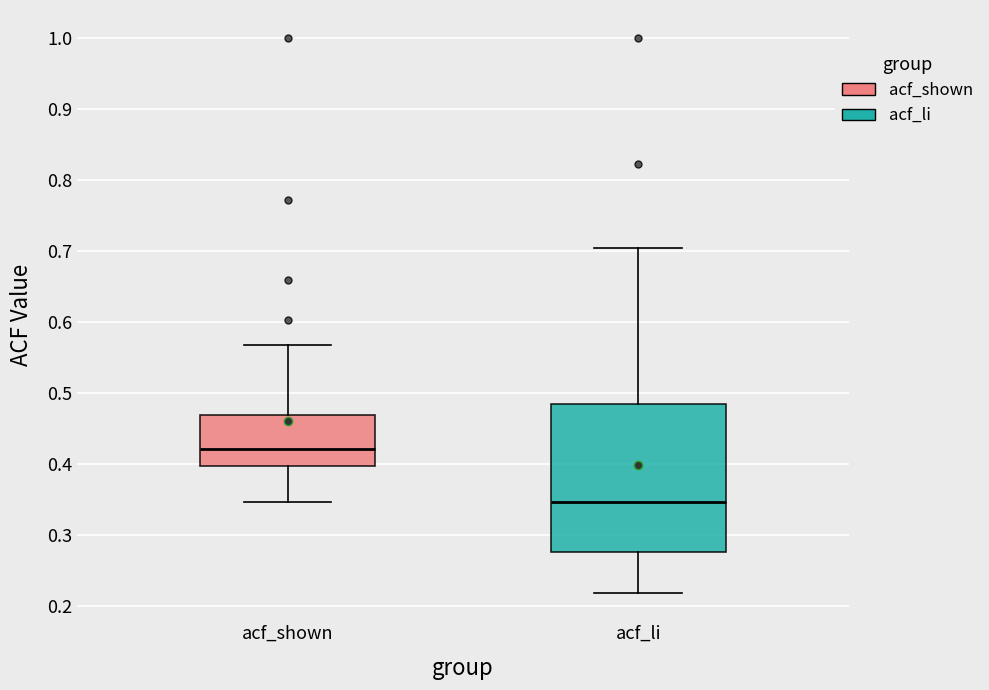

Reading left to right, read every box against the y-axis: the position of its median line, the range the box covers, and the ends of its whiskers. The values are not printed on the chart, so give them approximately, as read against the axis.

acf_shown: median 0.42, box 0.40 to 0.47, whiskers 0.35 to 0.57
acf_li: median 0.35, box 0.28 to 0.48, whiskers 0.22 to 0.70